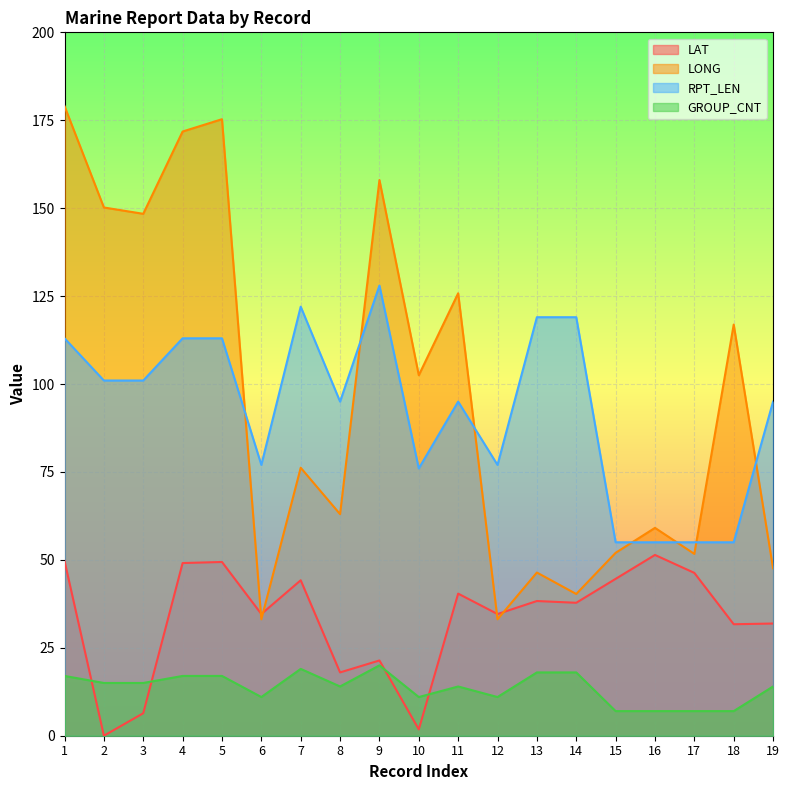

How many lines are shown in the chart?

4